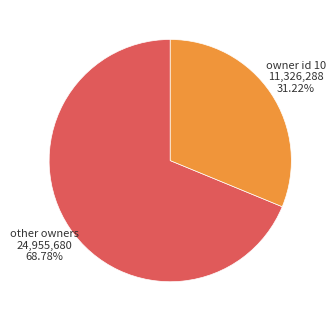

Combined, do owner id 10 and other owners account for over 50%?

Yes